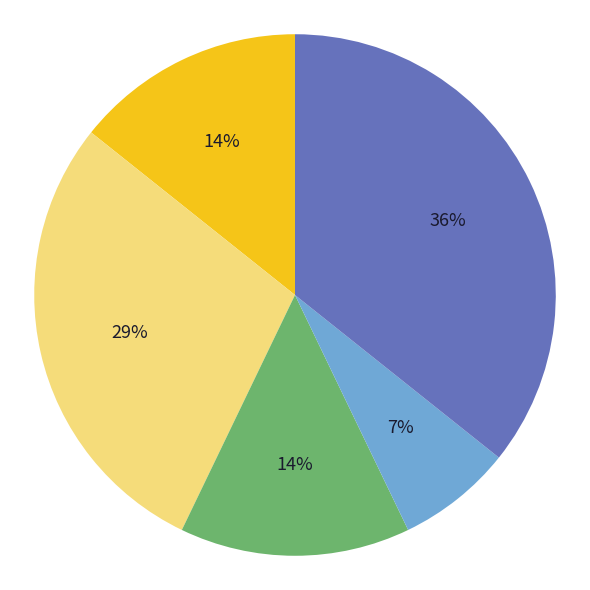

Is there any slice that represents more than half of the pie?

No